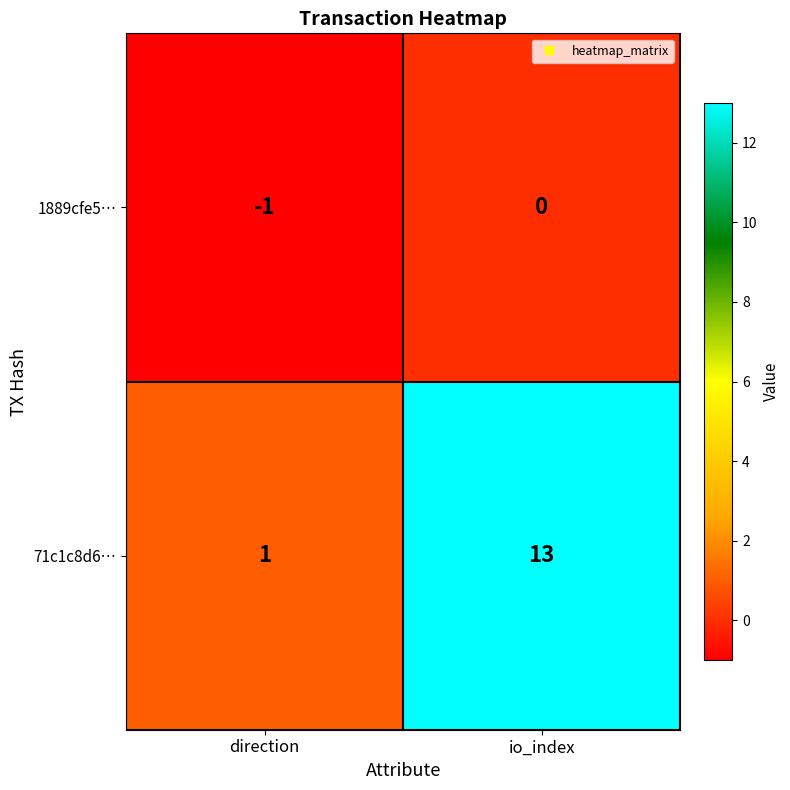

Between direction and io_index, which series saw the biggest shift?

71c1c8d6…